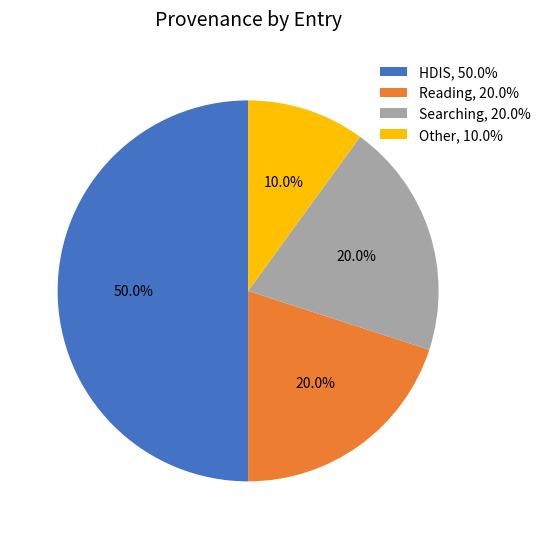

What is the smallest slice in the pie chart?

Other, 10.0%